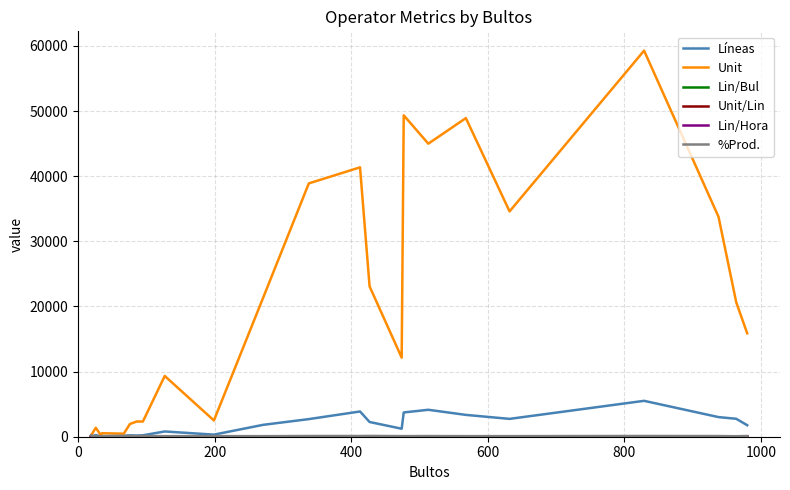

Which series has the largest range (max minus min)?

Unit